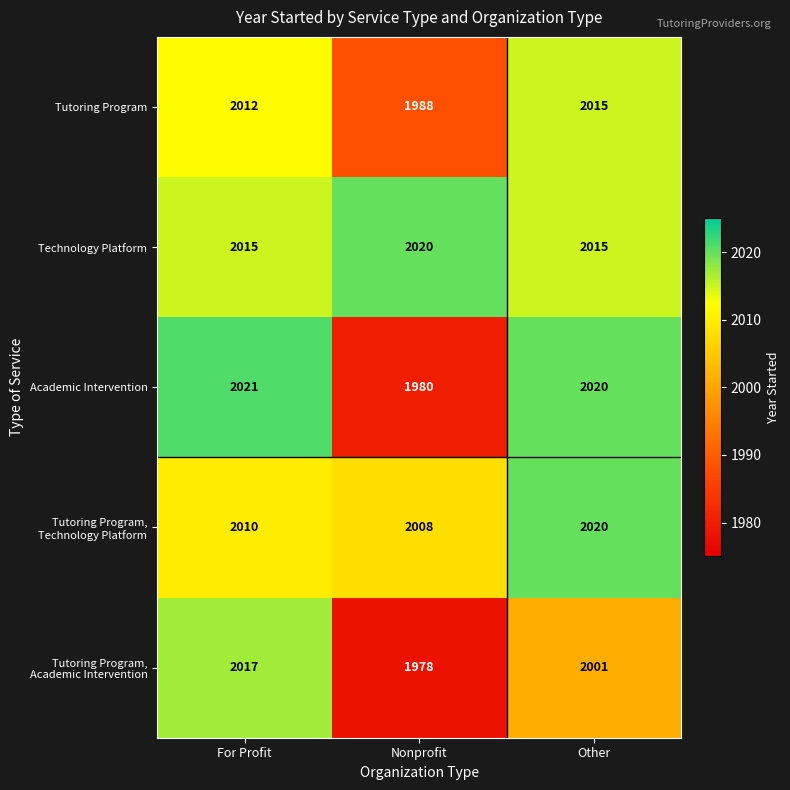

True or false: Academic Intervention has a value of 3371 at Other.

False